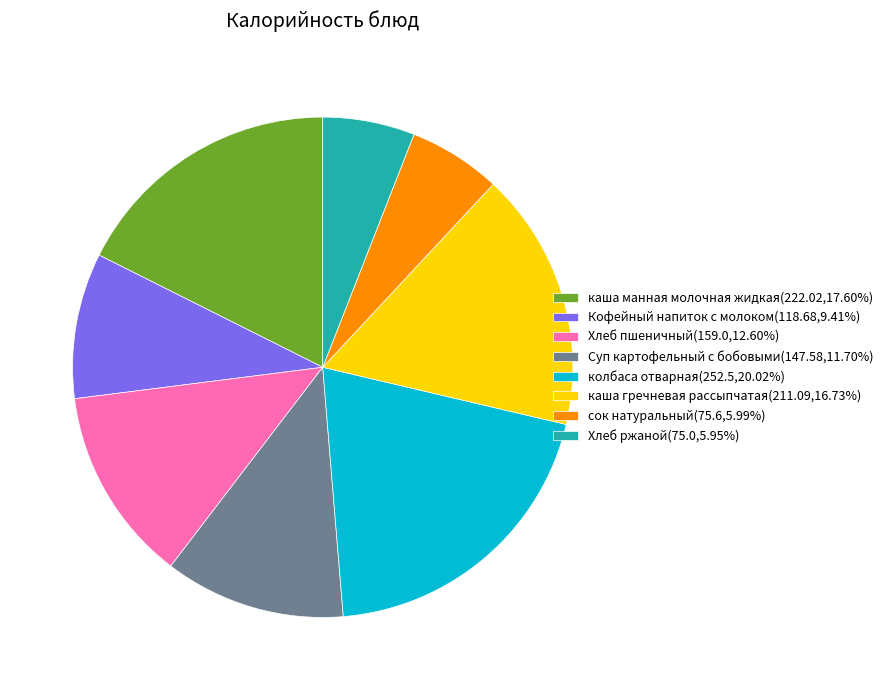

Approximately how many times larger is the value at Кофейный напиток с молоком(118.68,9.41%) compared to каша гречневая рассыпчатая(211.09,16.73%)?

0.6